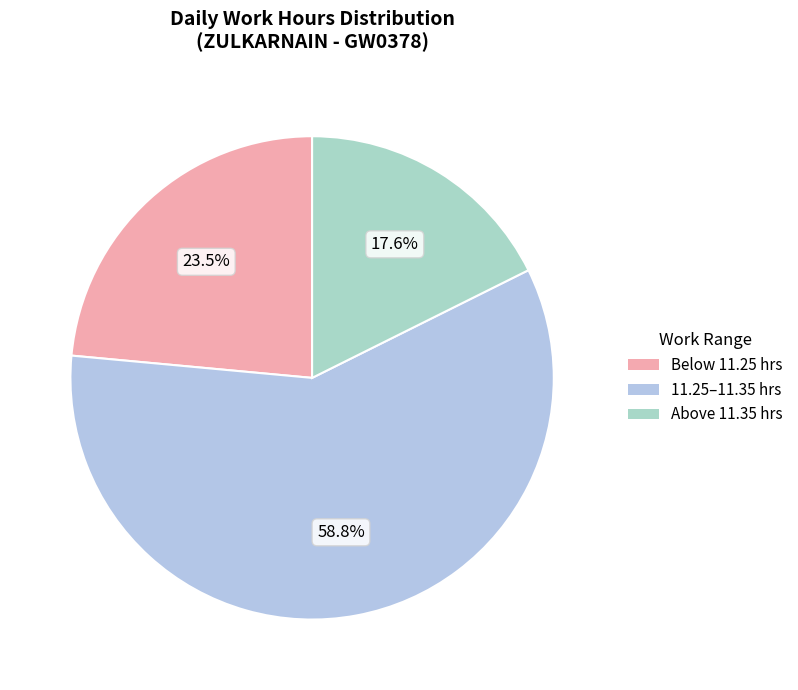

How many slices are in this pie chart?

3